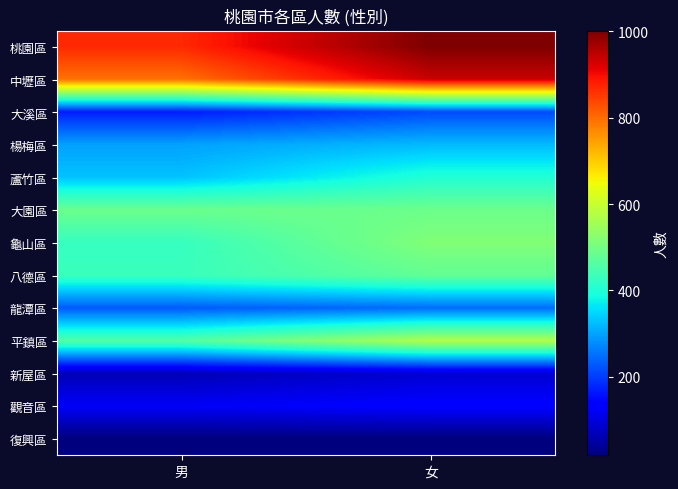

Between 男 and 女, which is larger?

女